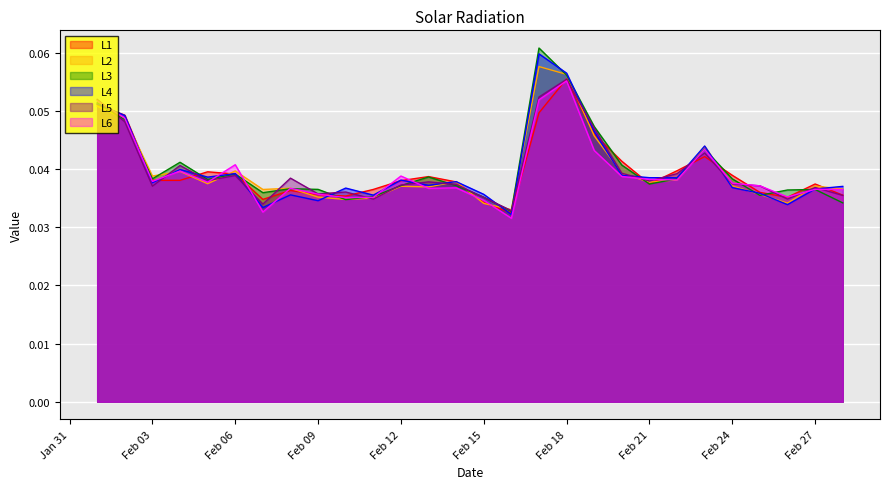

The value of L5 at 2022-02-11 is 0.0. True or false?

False